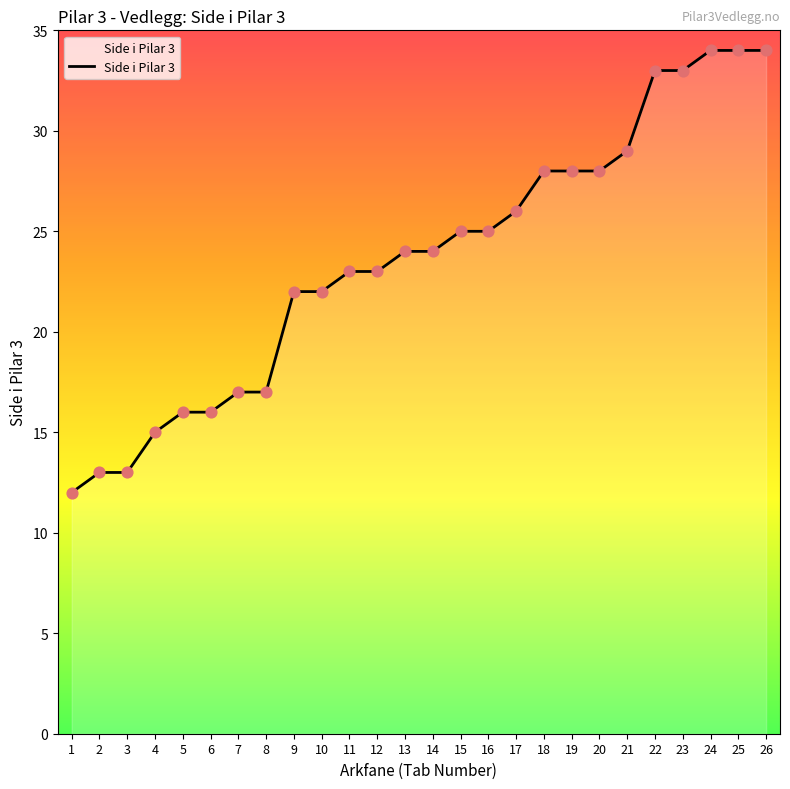

What is the change in value from 15 to 21?

+4